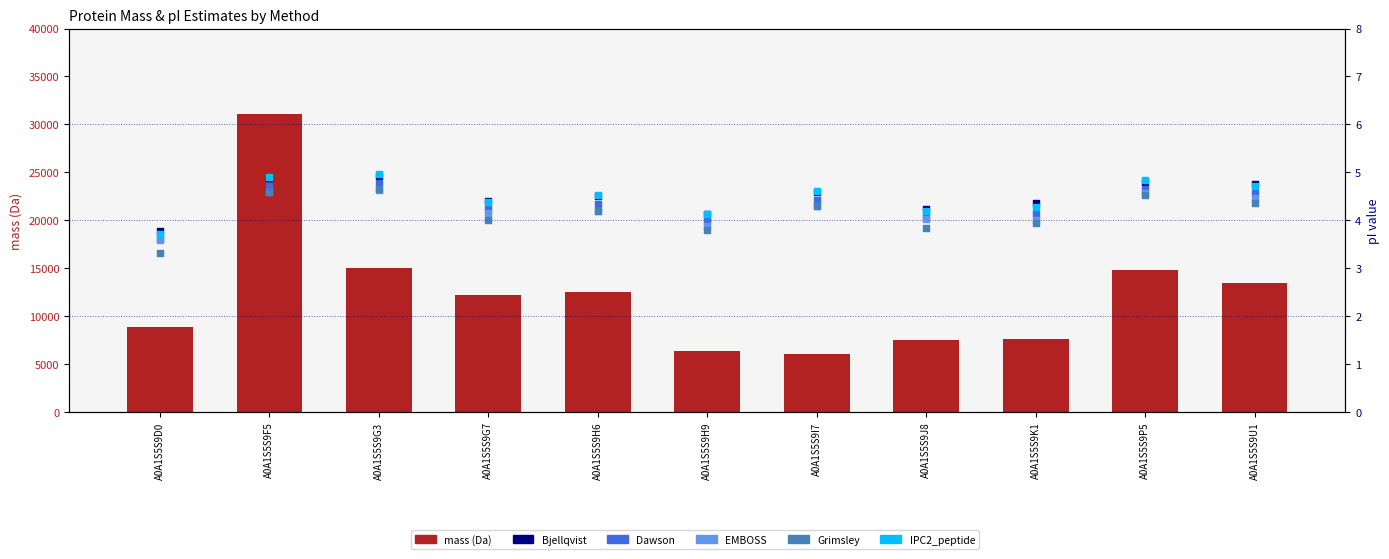

At how many categories does at least one series exceed 19876?

1